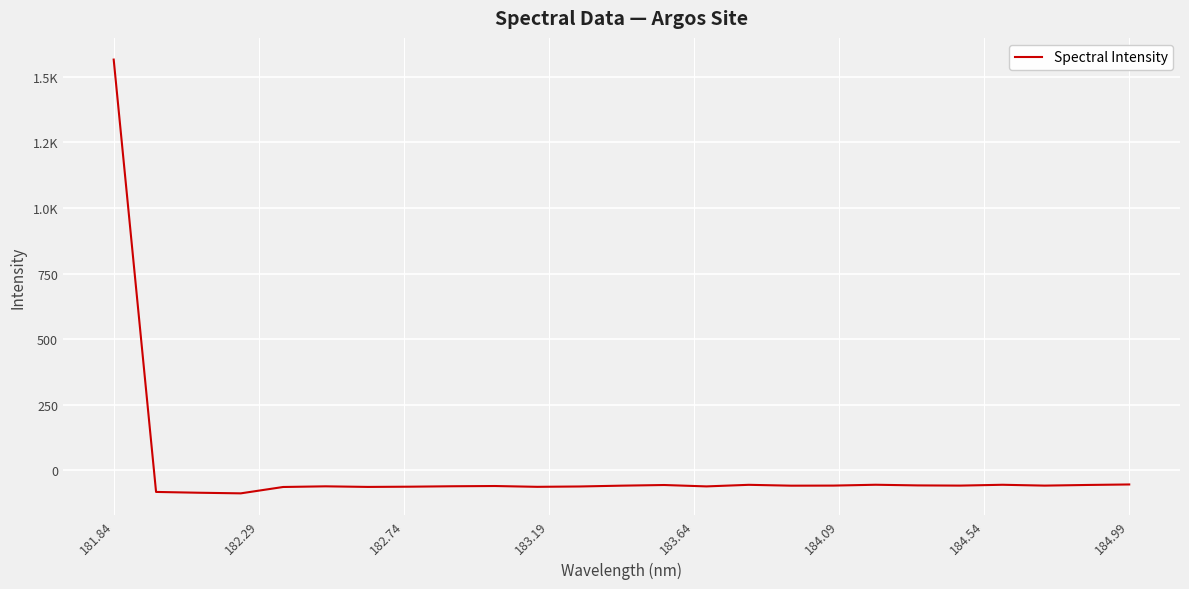

Does the chart have visible grid lines?

Yes